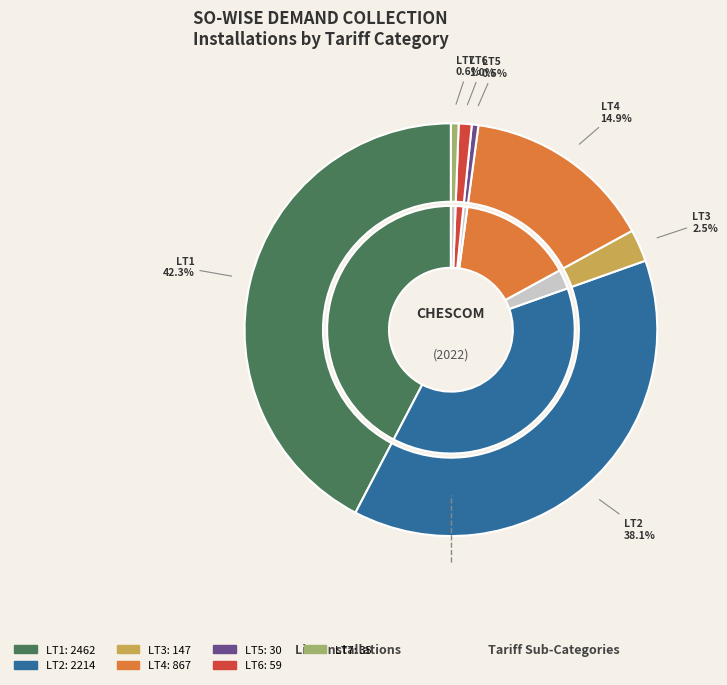

Is it true that LT3 is 1% of the pie?

False